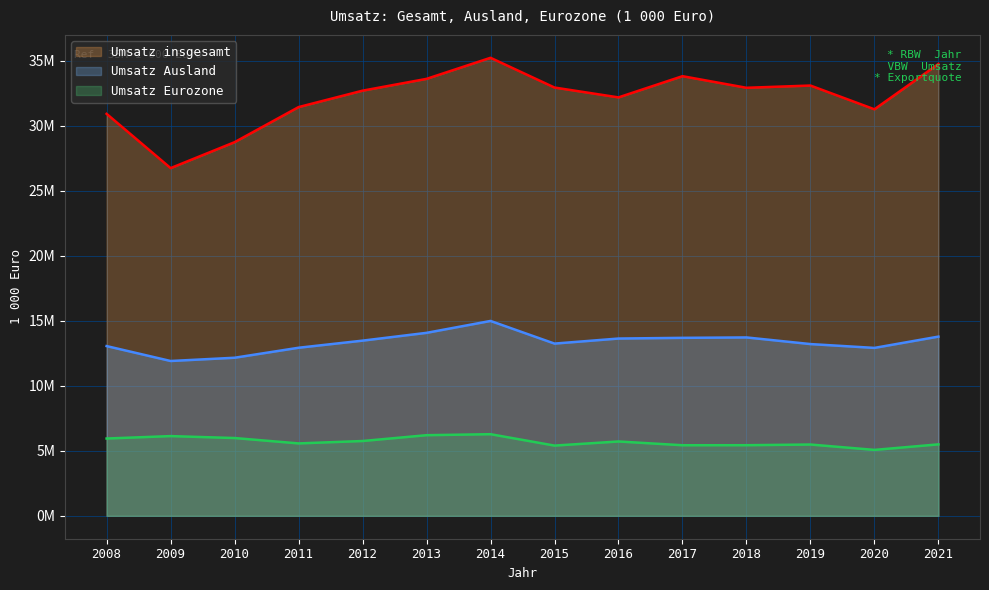

In Umsatz Eurozone, how many points are lower than both neighbors (excluding endpoints)?

4